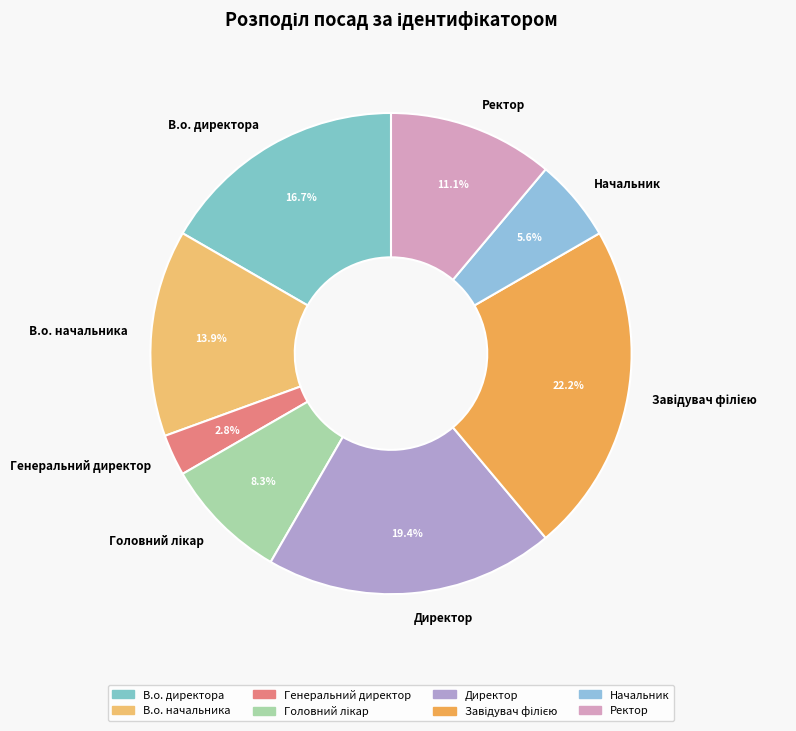

Which has a higher value, В.о. начальника or В.о. директора?

В.о. директора